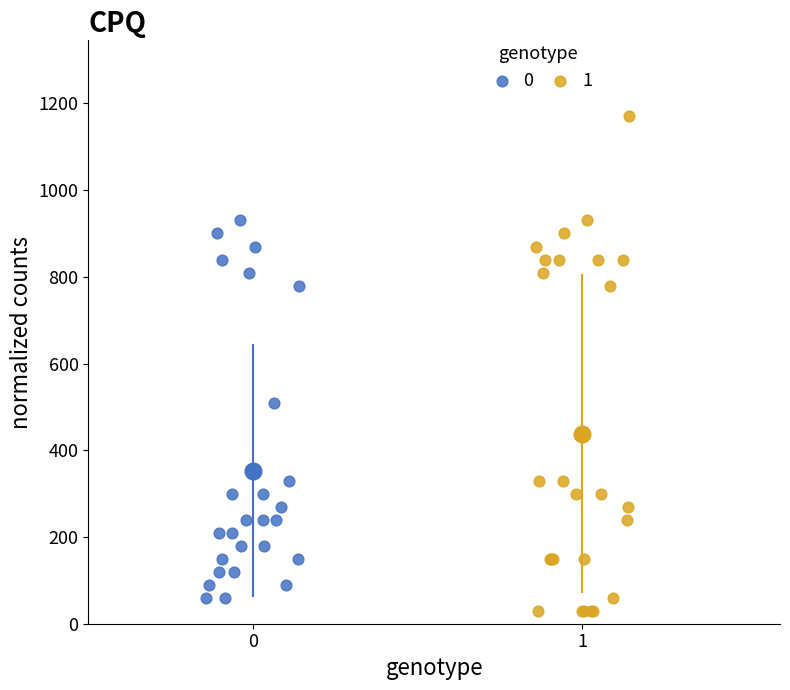

What are all the series names shown in the legend?

0, 1